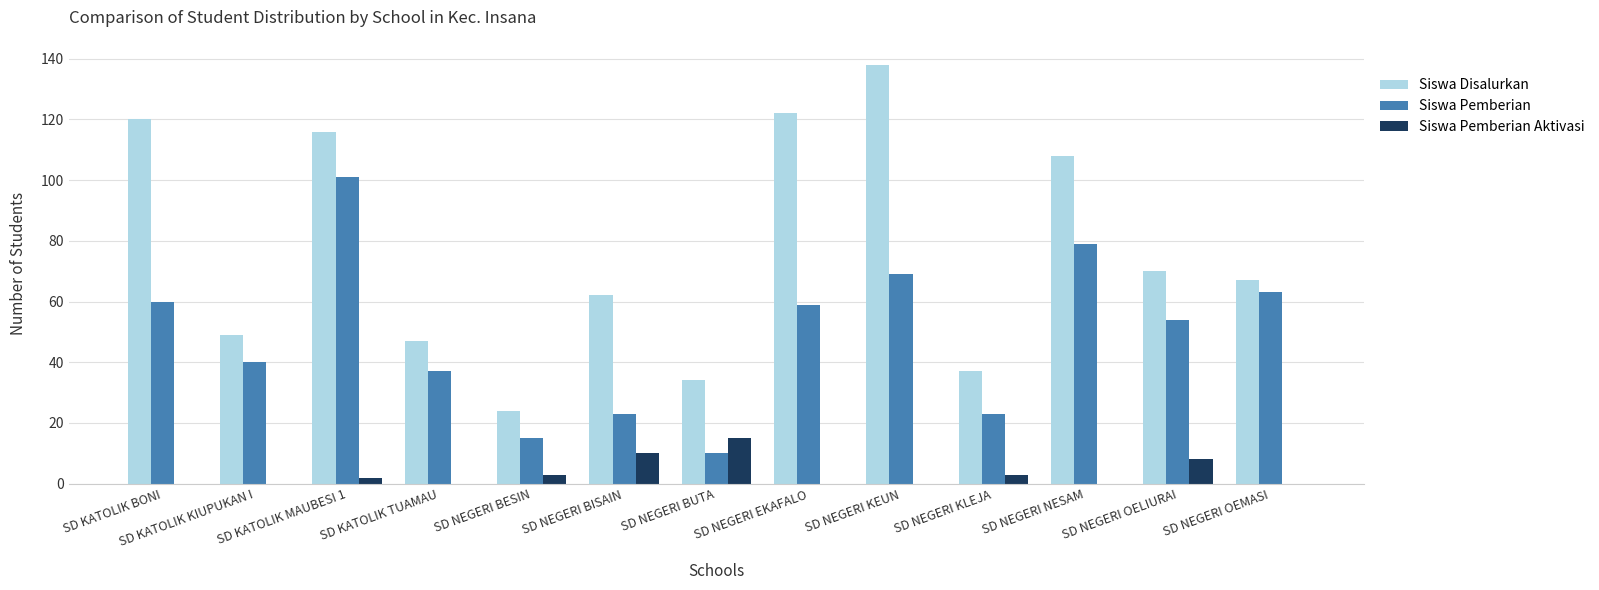

What is the sum of all Siswa Disalurkan values?

994